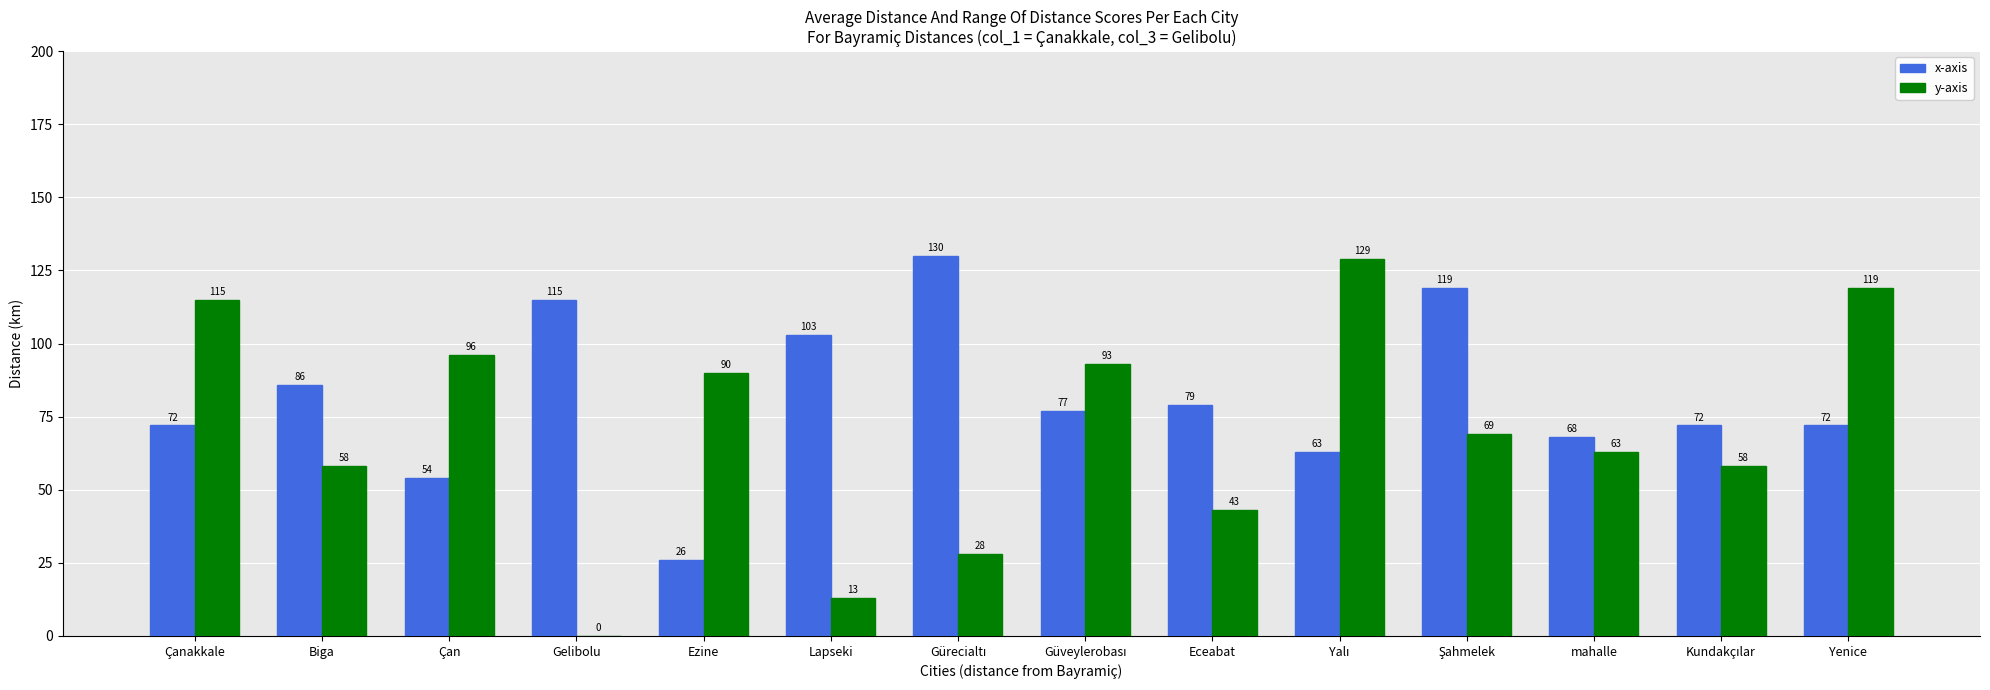

Which series has the largest total across all categories?

x-axis